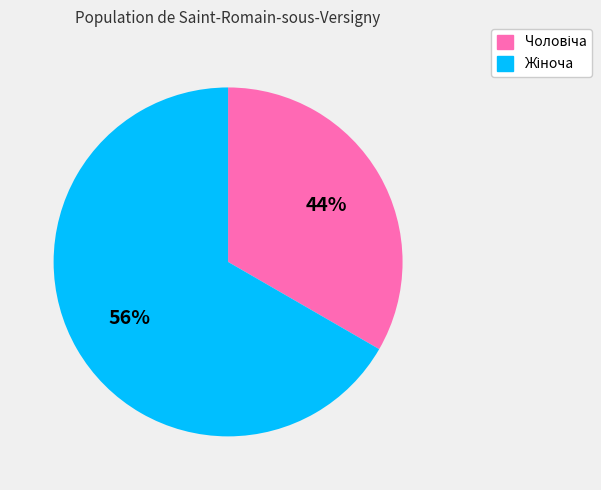

Is there any slice that represents more than half of the pie?

Yes